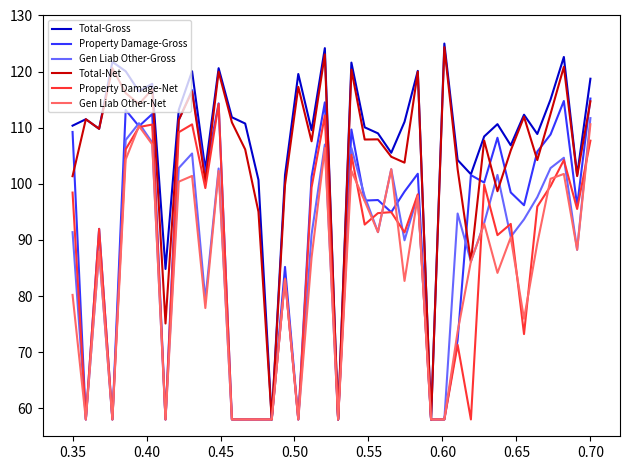

Which series has the largest total across all categories?

Total-Gross